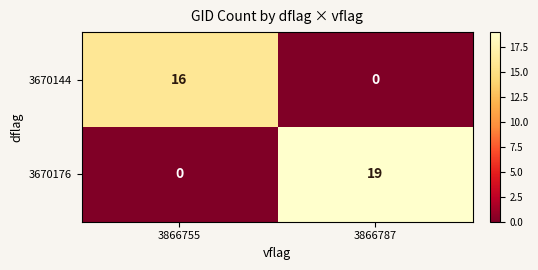

What is the maximum value shown in the chart?

19